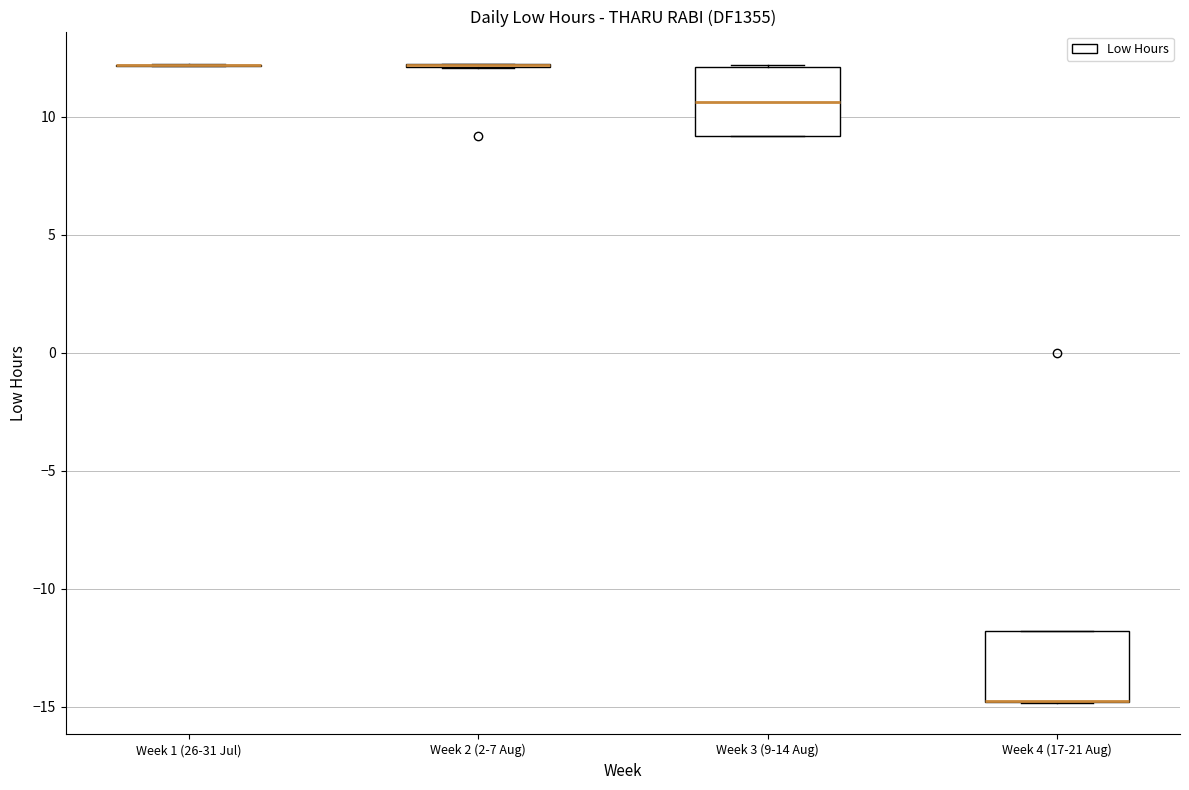

Reading left to right, read every box against the y-axis: the position of its median line, the range the box covers, and the ends of its whiskers. The values are not printed on the chart, so give them approximately, as read against the axis.

Week 1 (26-31 Jul): box collapsed to a line at 12.0, whiskers 12.0 to 12.0
Week 2 (2-7 Aug): box collapsed to a line at 12.0, whiskers 12.0 to 12.5
Week 3 (9-14 Aug): median 10.5, box 9.0 to 12.0, whiskers 9.0 to 12.0
Week 4 (17-21 Aug): median -14.5 (drawn on the box's lower edge), box -15.0 to -12.0, whiskers -15.0 to -12.0